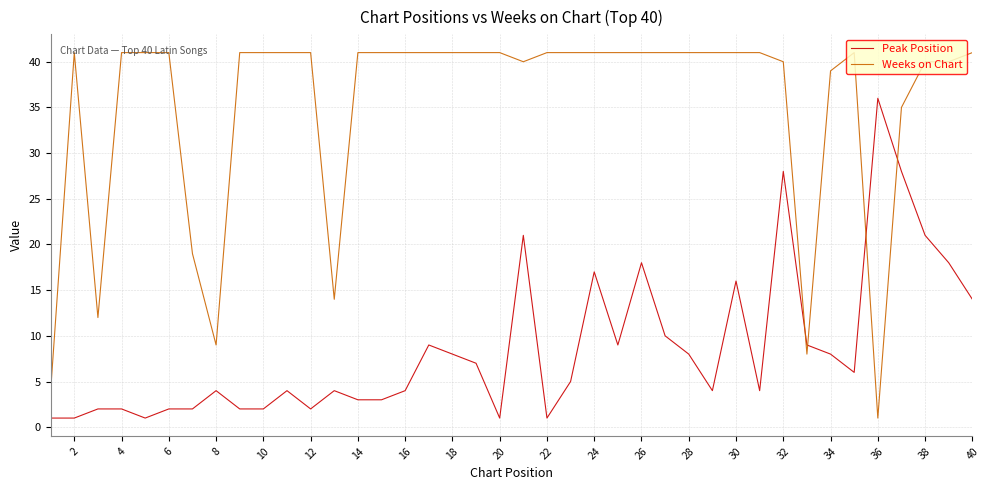

Which series has the widest spread of values?

Weeks on Chart